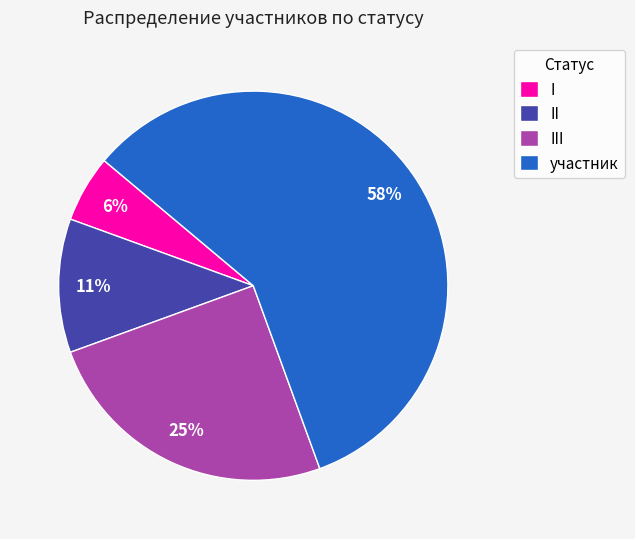

To the nearest percent, what is the difference between the III and II slice percentages?

14%